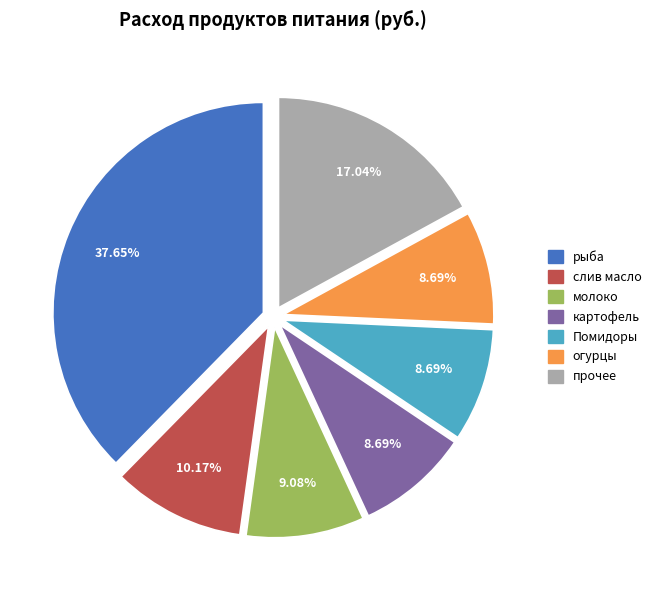

Combined, do слив масло and огурцы account for over 50%?

No